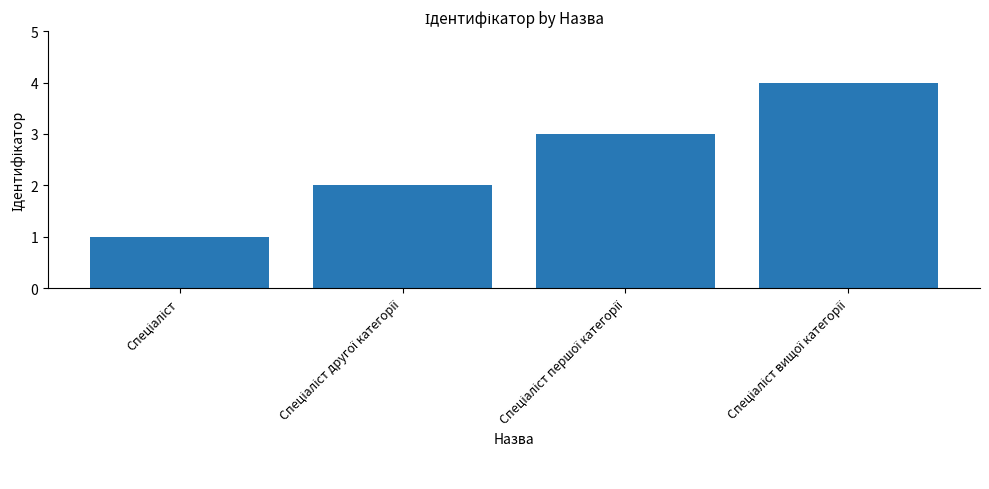

How many data points does each series have?

4